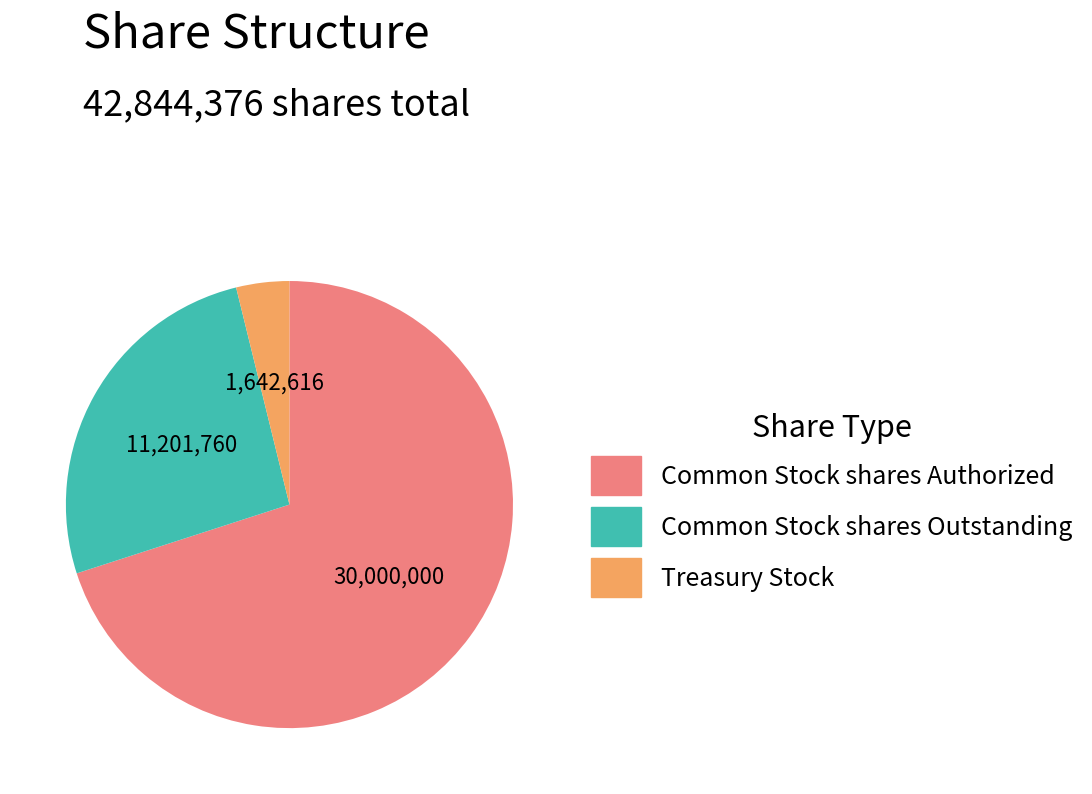

Approximately how many times larger is the value at Common Stock shares Authorized compared to Common Stock shares Outstanding?

2.7